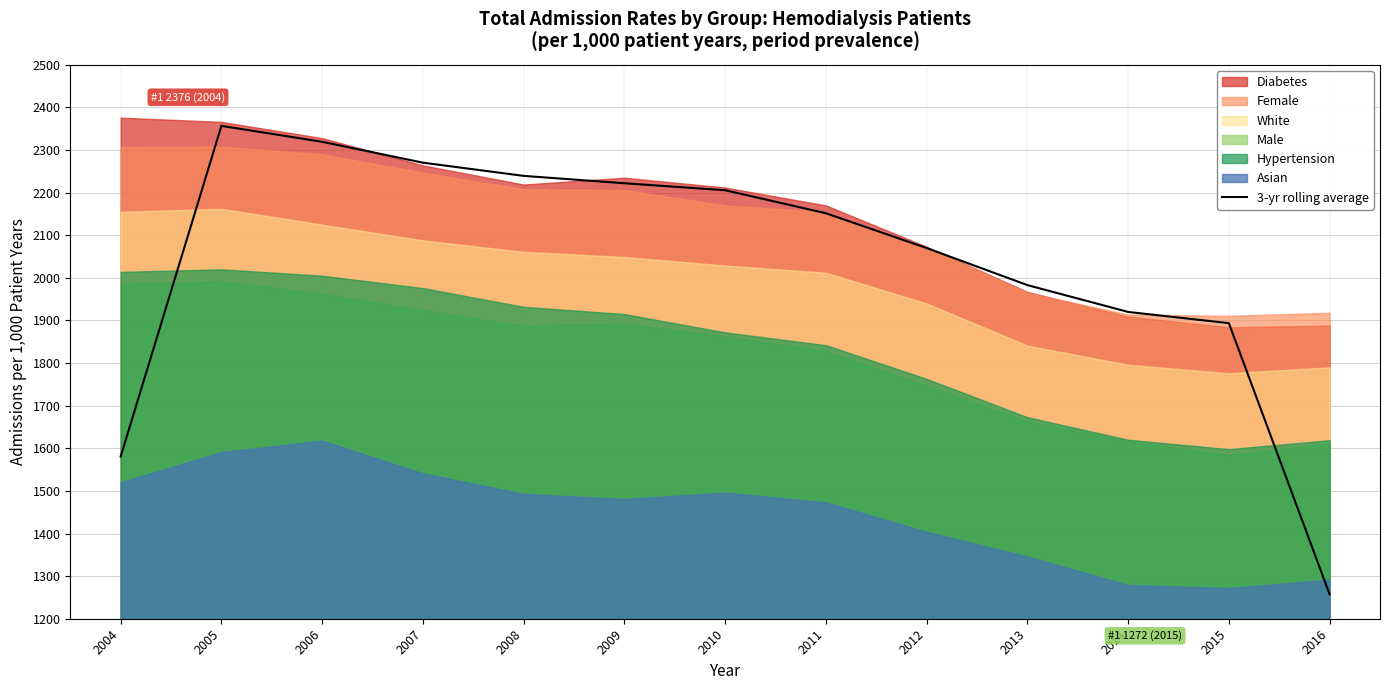

Is it true that 3-yr rolling average equals 3753.3 at 2011?

False